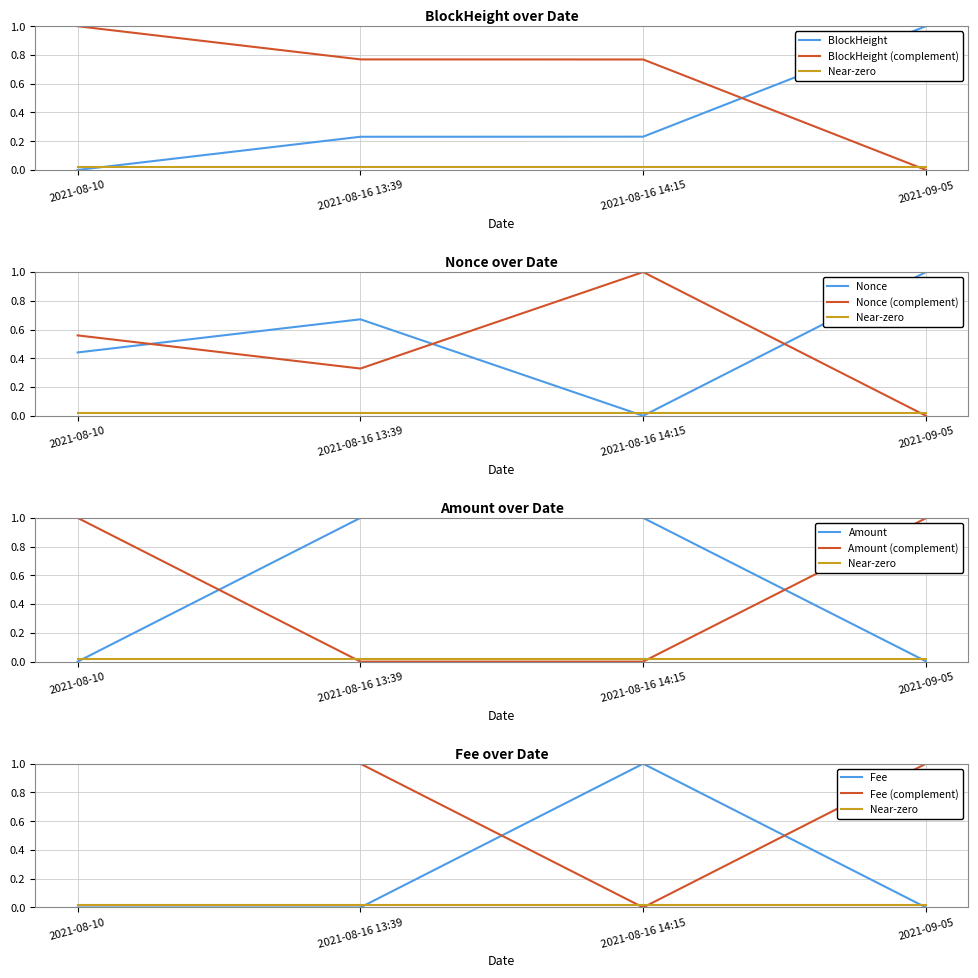

What is the average value of the Amount series?

0.5